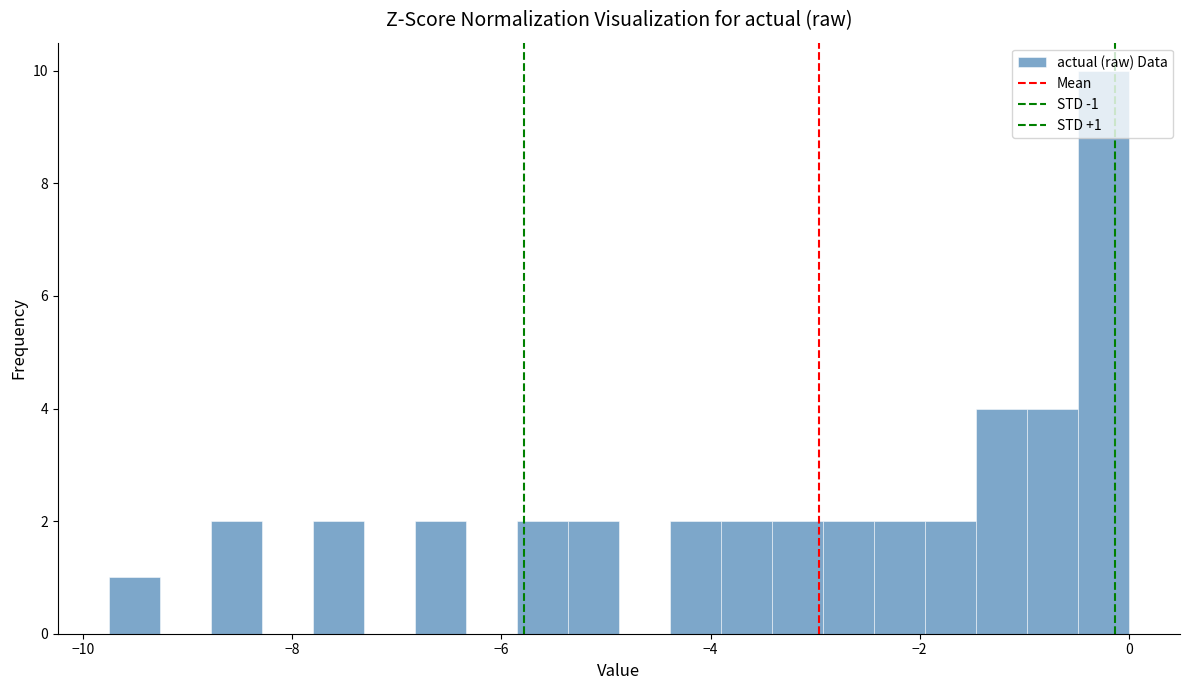

Around what value on the x-axis is the tallest bar? Give the approximate position of its centre, as read against the axis.

-0.2